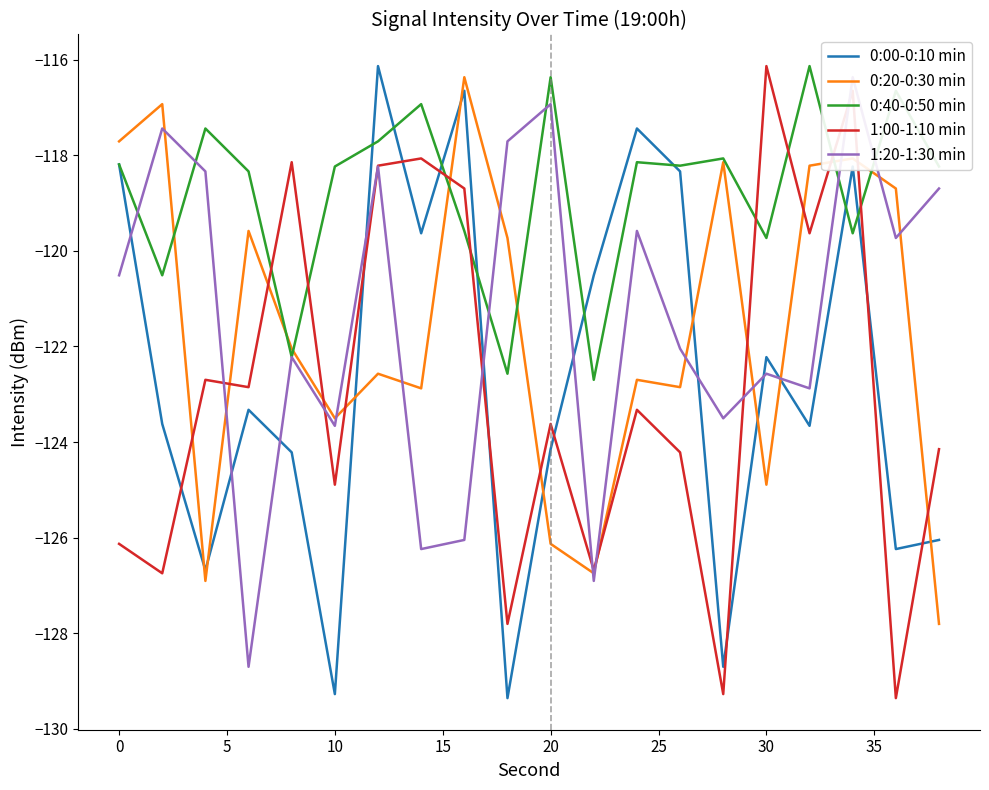

How many interior local peaks does the 0:40-0:50 min series have?

7